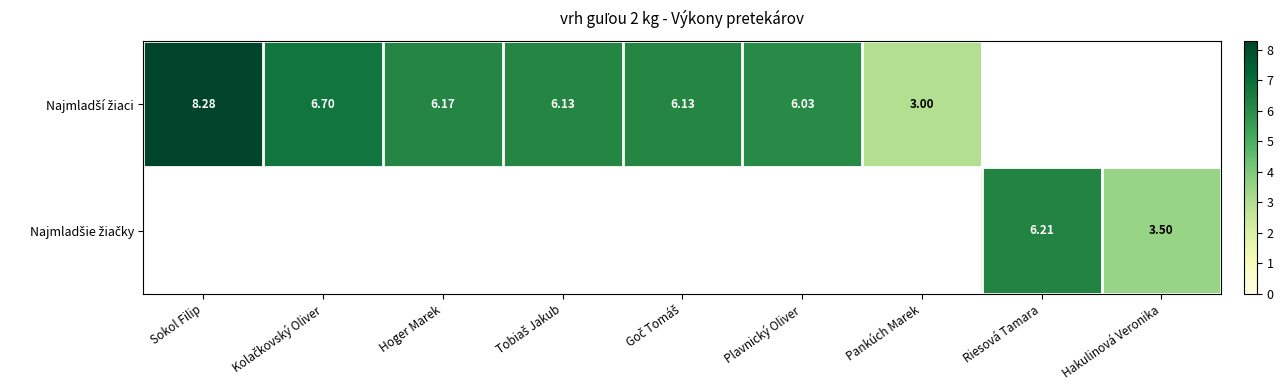

The Najmladší žiaci series shows 6.1 at Tobiaš Jakub. True or false?

True